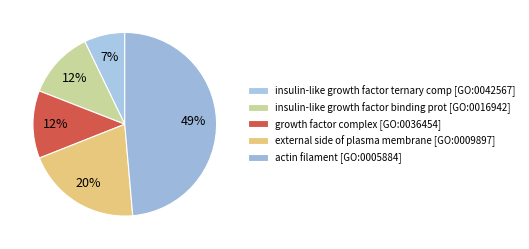

How many slices are in this pie chart?

5